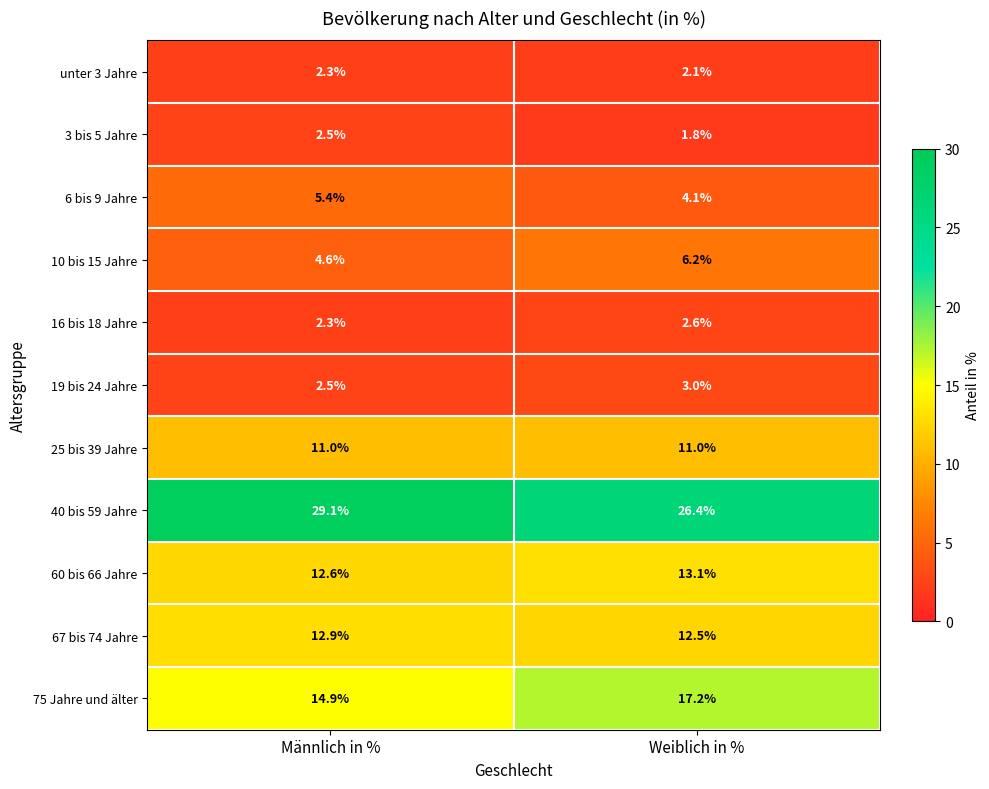

Reading left to right, what are all the values shown in this chart?

unter 3 Jahre: Männlich in %=2.3	Weiblich in %=2.1
3 bis 5 Jahre: Männlich in %=2.5	Weiblich in %=1.8
6 bis 9 Jahre: Männlich in %=5.4	Weiblich in %=4.1
10 bis 15 Jahre: Männlich in %=4.6	Weiblich in %=6.2
16 bis 18 Jahre: Männlich in %=2.3	Weiblich in %=2.6
19 bis 24 Jahre: Männlich in %=2.5	Weiblich in %=3.0
25 bis 39 Jahre: Männlich in %=11.0	Weiblich in %=11.0
40 bis 59 Jahre: Männlich in %=29.1	Weiblich in %=26.4
60 bis 66 Jahre: Männlich in %=12.6	Weiblich in %=13.1
67 bis 74 Jahre: Männlich in %=12.9	Weiblich in %=12.5
75 Jahre und älter: Männlich in %=14.9	Weiblich in %=17.2